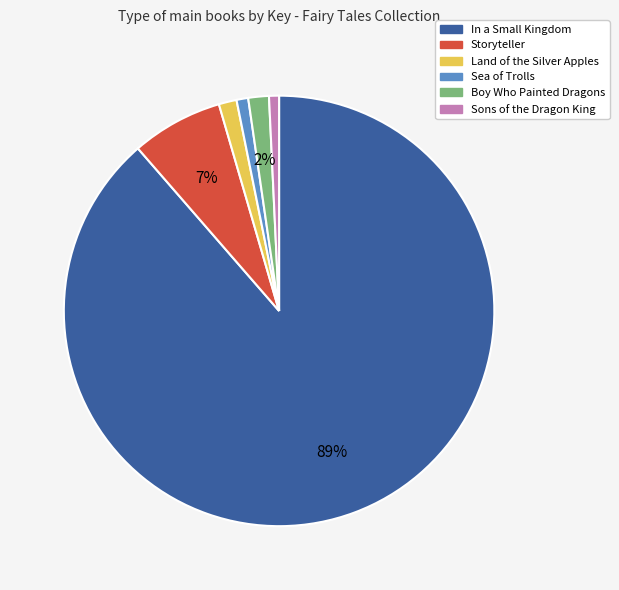

What is the largest slice in the pie chart?

In a Small Kingdom